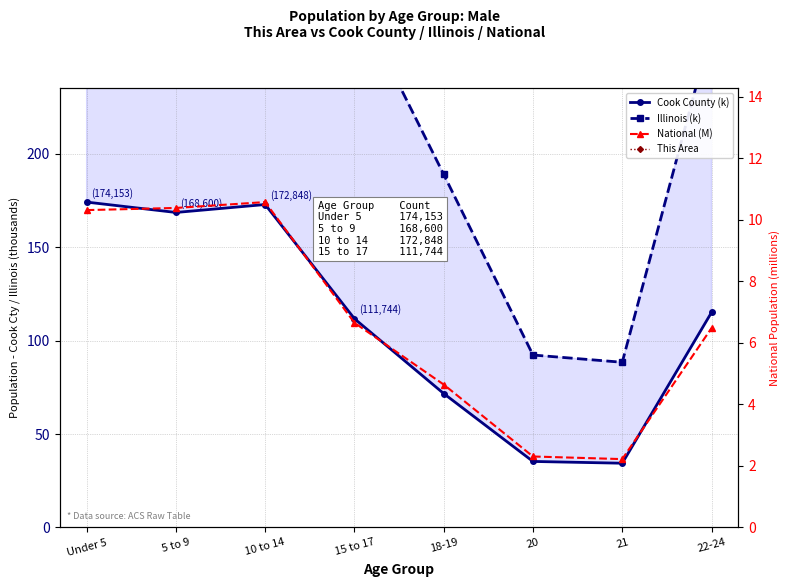

What is the smallest value displayed?

2.2